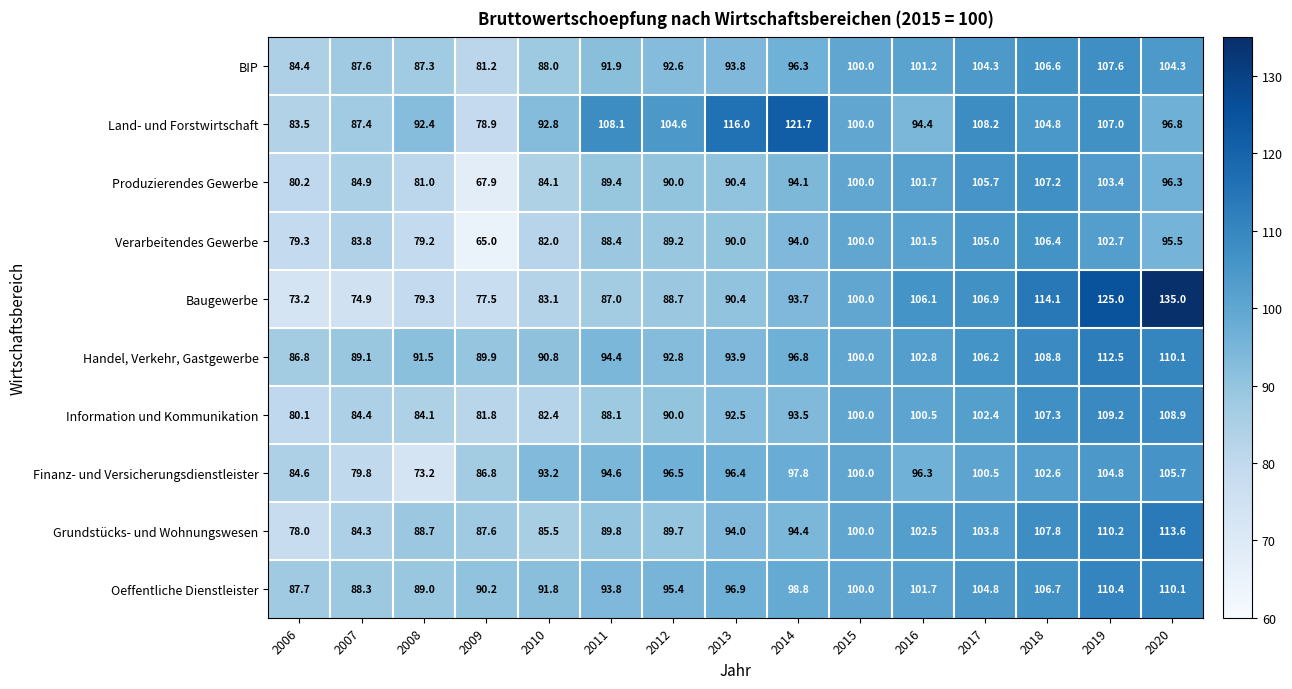

What value does the Land- und Forstwirtschaft series have at 2017?

108.2